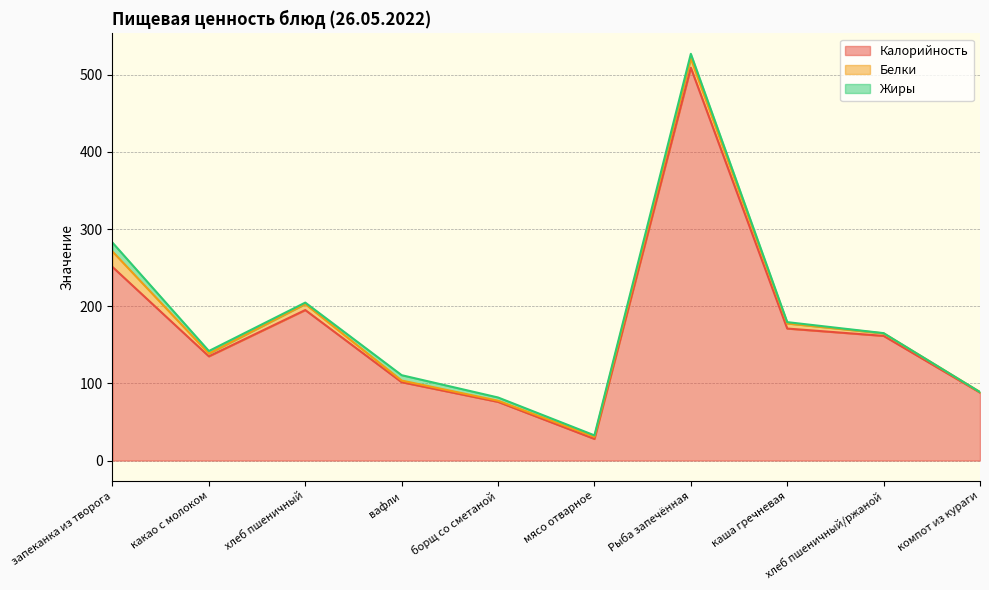

In Белки, how many points are higher than both neighbors (excluding endpoints)?

2